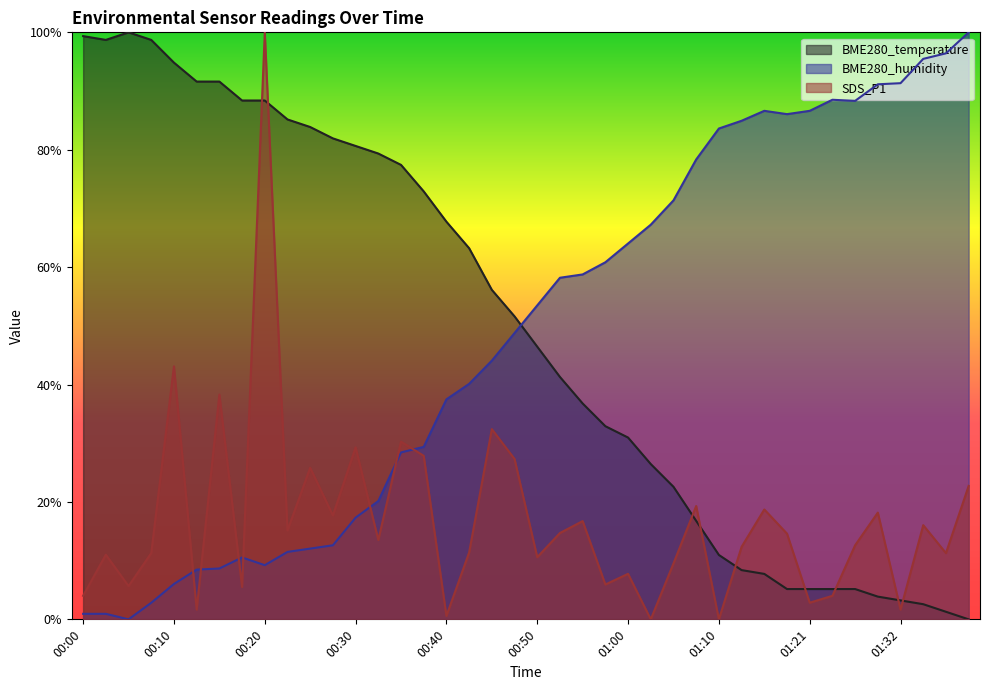

True or false: BME280_humidity and BME280_temperature cross at least once.

True